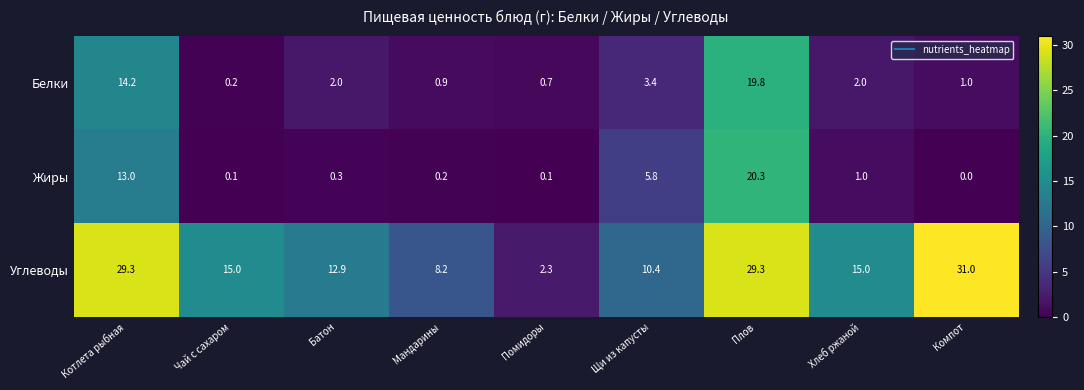

Reading right to left, what are all the values shown in this chart?

Белки: 1.0	2.0	19.8	3.4	0.7	0.9	2.0	0.2	14.2
Жиры: 0.0	1.0	20.3	5.8	0.1	0.2	0.3	0.1	13.0
Углеводы: 31.0	15.0	29.3	10.4	2.3	8.2	12.9	15.0	29.3